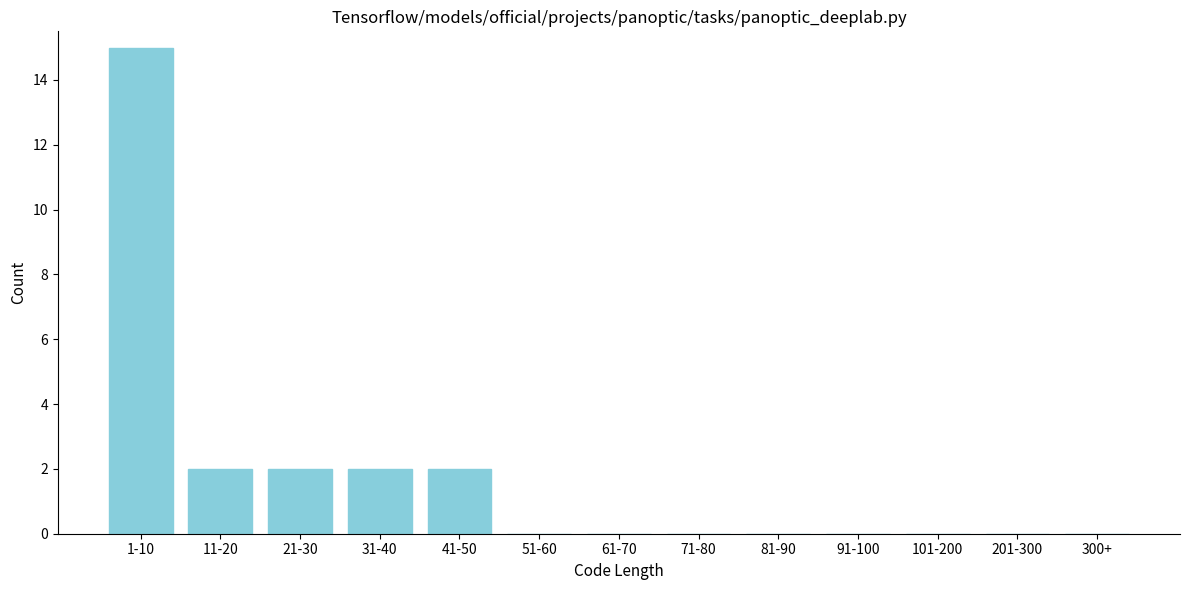

Reading right to left, what are all the values shown in this chart?

300+=0	201-300=0	101-200=0	91-100=0	81-90=0	71-80=0	61-70=0	51-60=0	41-50=2	31-40=2	21-30=2	11-20=2	1-10=15